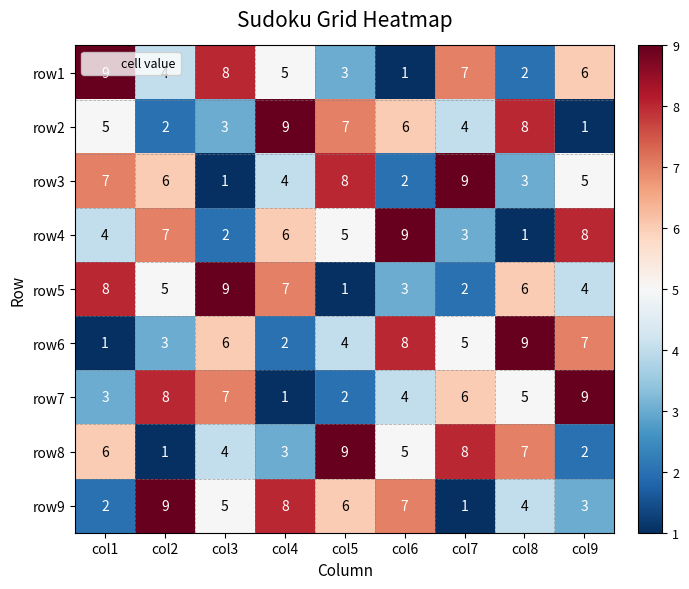

What is the minimum value shown in the chart?

1